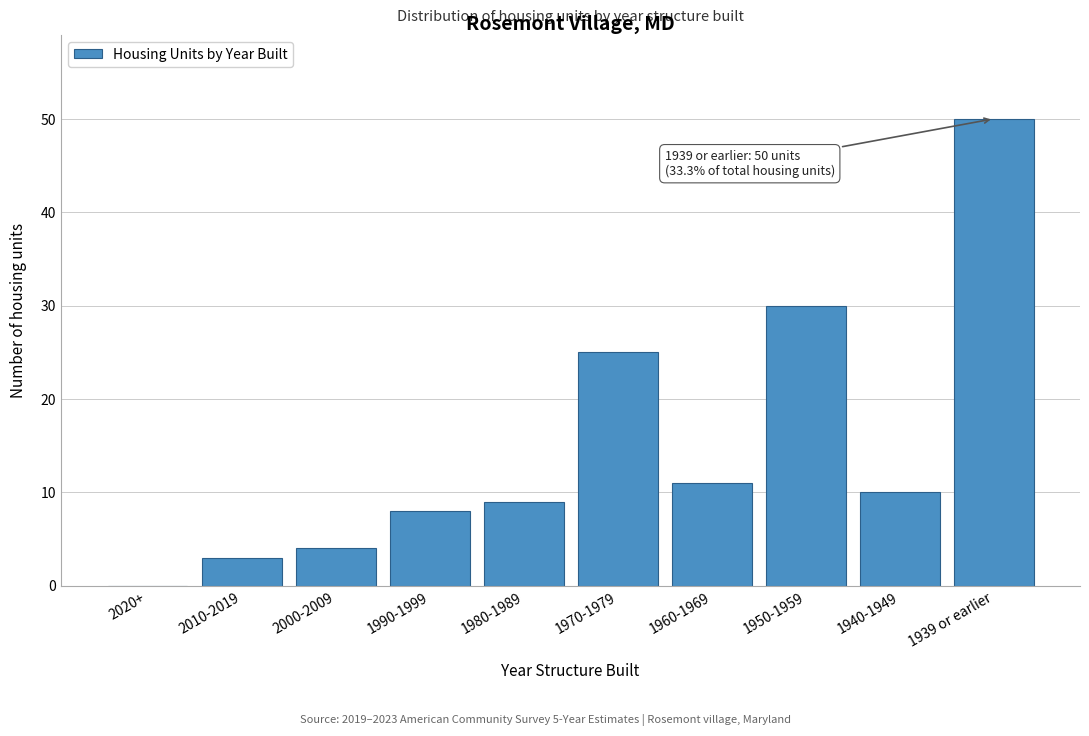

Reading right to left, transcribe all the data shown in this chart.

1939 or earlier=50	1940-1949=10	1950-1959=30	1960-1969=11	1970-1979=25	1980-1989=9	1990-1999=8	2000-2009=4	2010-2019=3	2020+=0